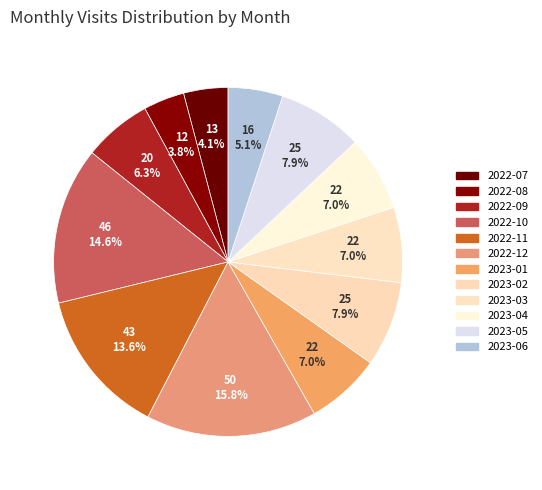

Does 2022-07 account for over 50% of the chart?

No